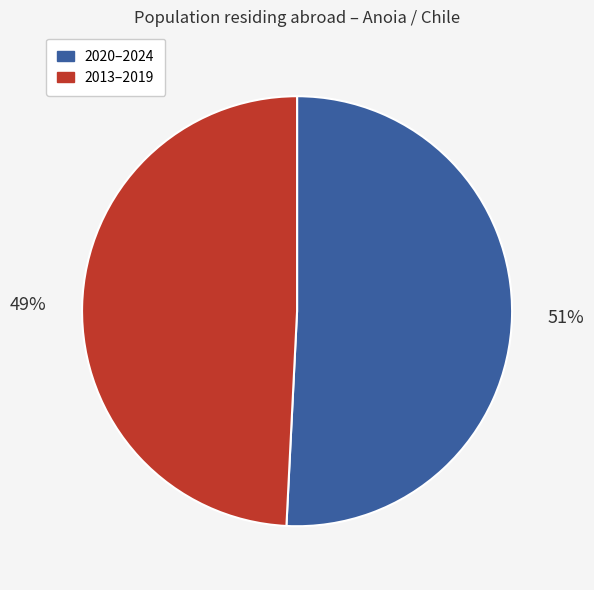

What is the smallest slice in the pie chart?

2013–2019